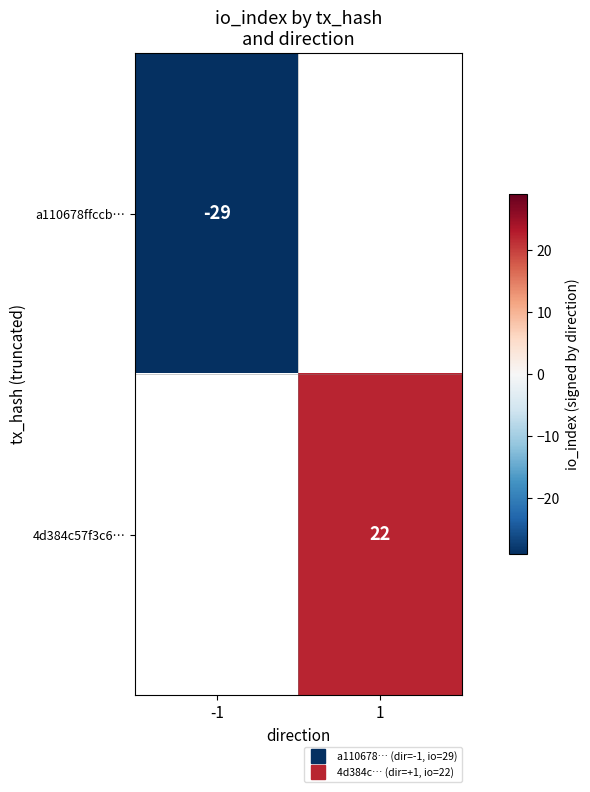

Which category has the highest value in the a110678ffccb… series?

-1